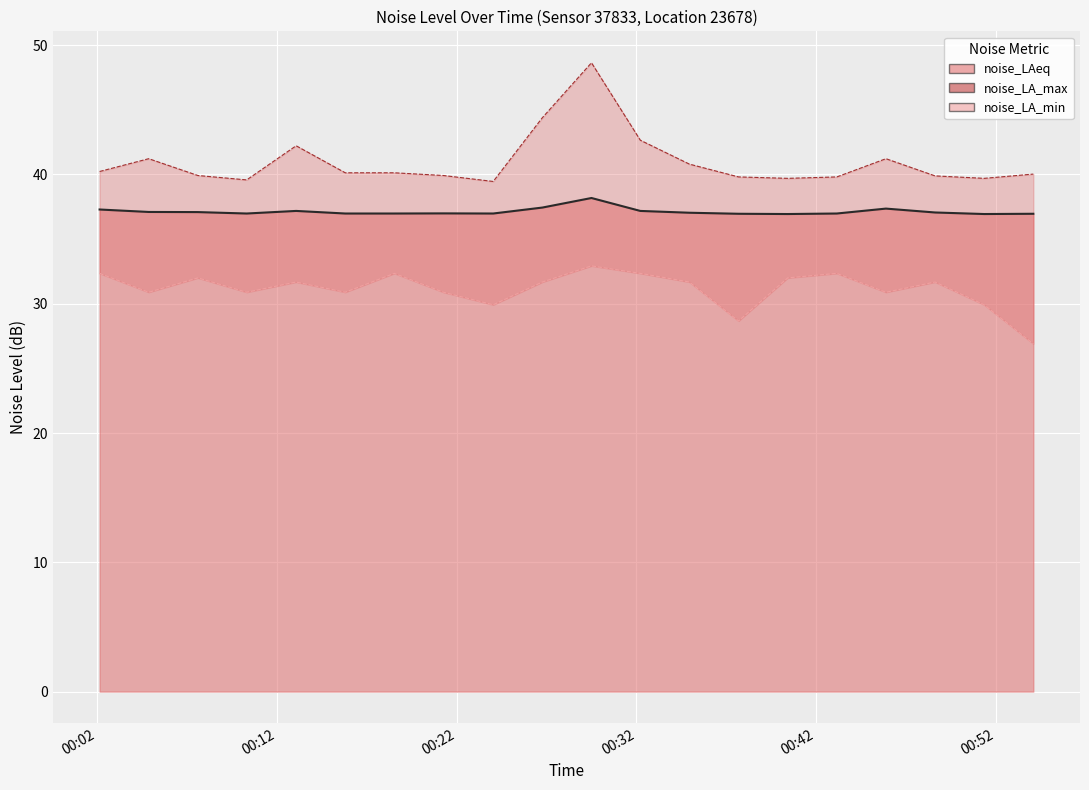

At how many categories does at least one series exceed 43?

2